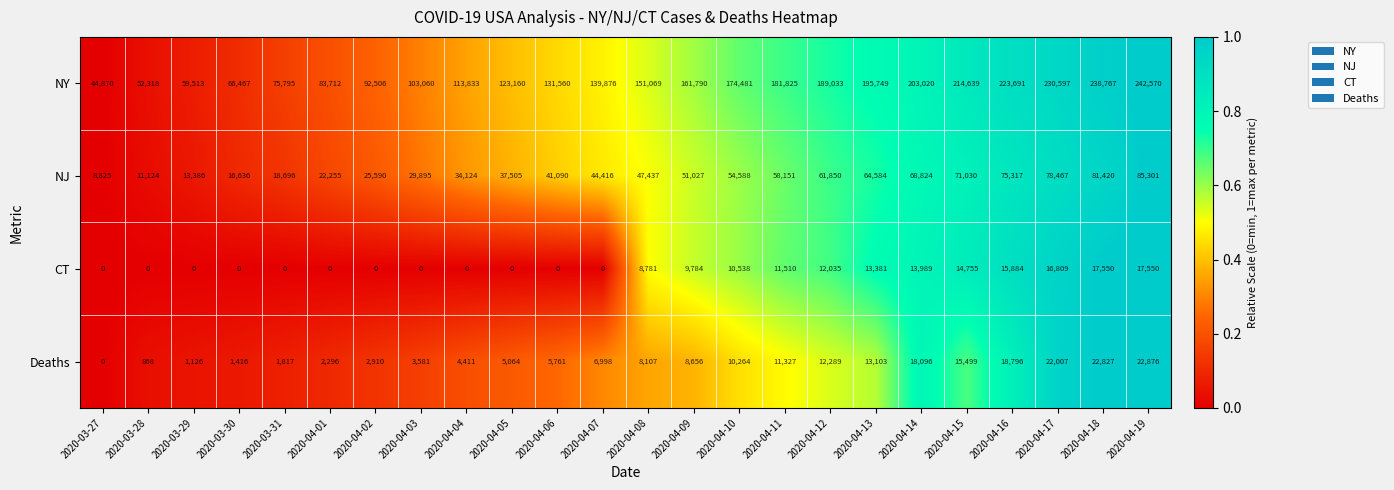

At which category is the sum across all series the highest?

2020-04-19